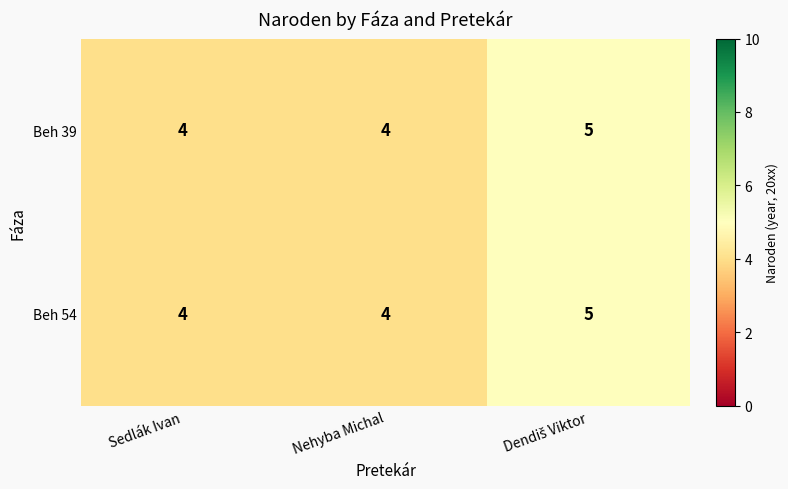

What is the total value across all series at Sedlák Ivan?

8